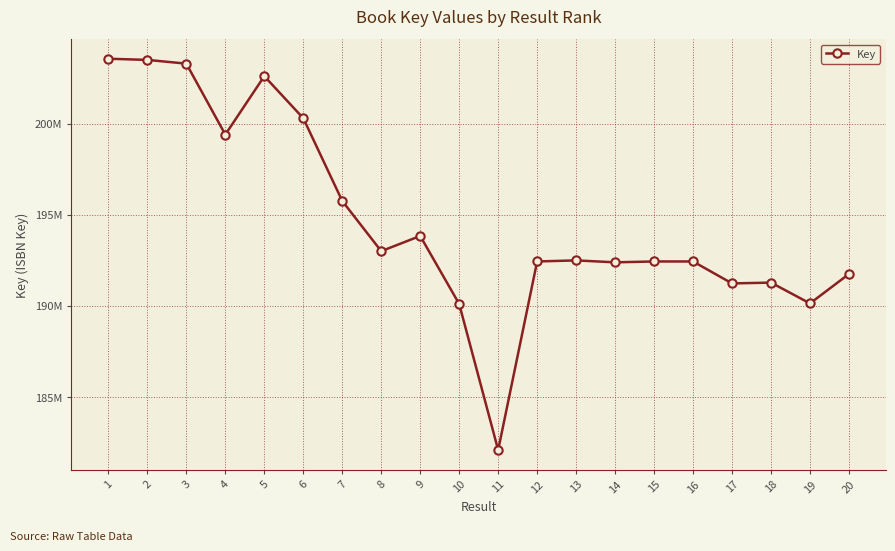

Approximately how many times larger is the value at 2 compared to 8?

1.1